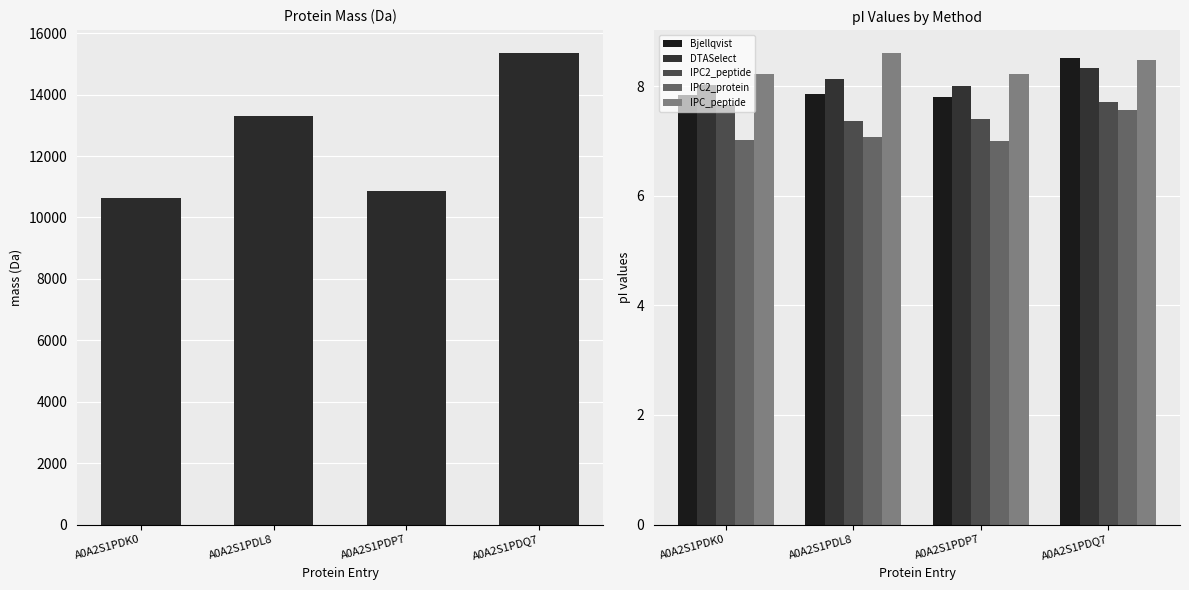

What is the average value of the Bjellqvist series?

8.0